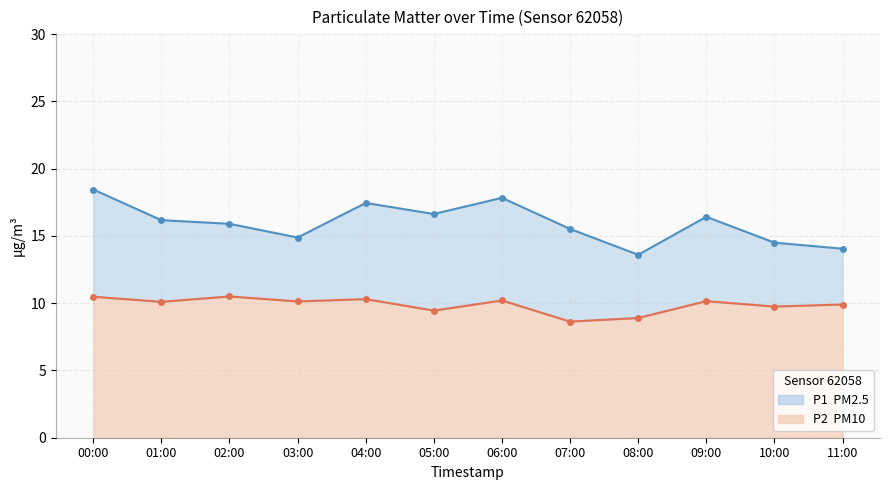

What is the difference between the P2 values at 04:00 and 09:00?

0.2